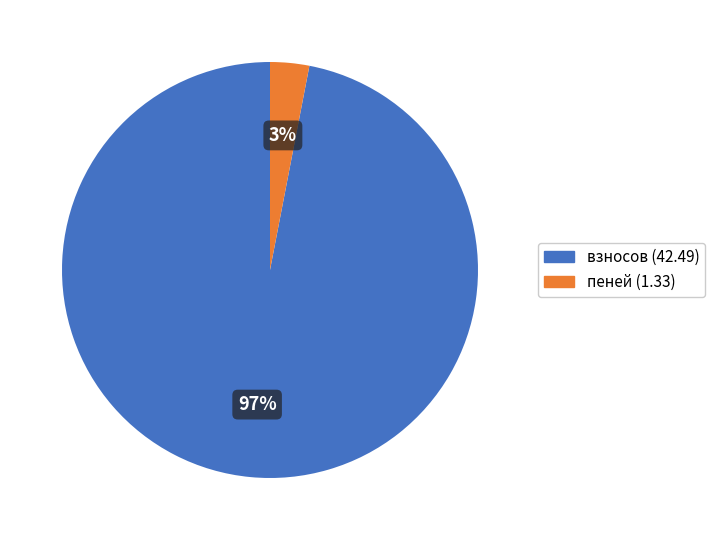

What percentage is the пеней (1.33) slice, to the nearest percent?

3%